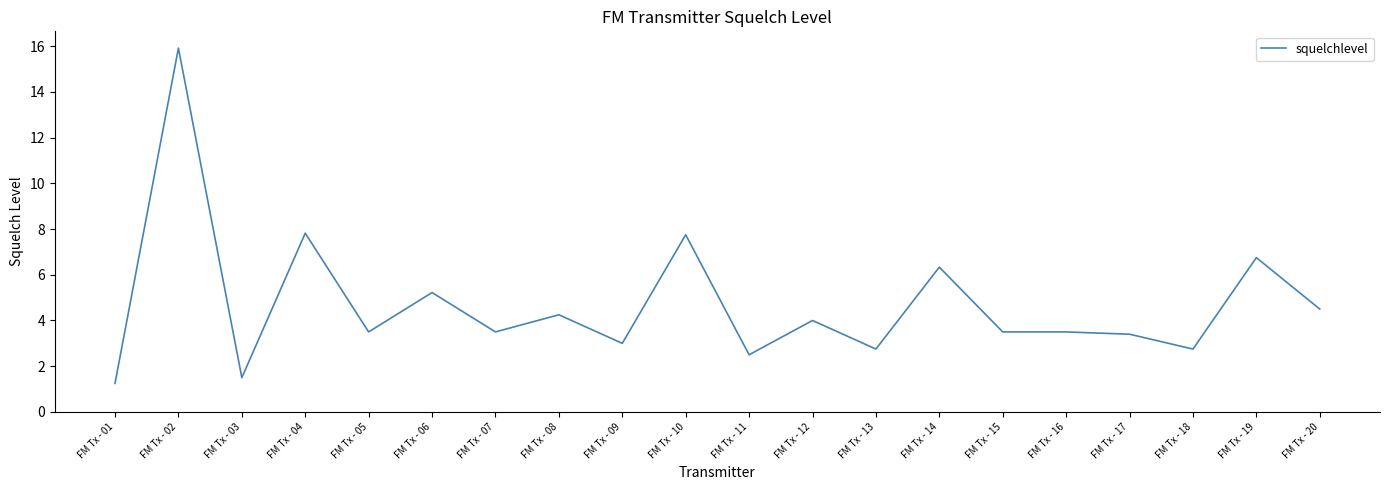

What is the minimum value shown in the chart?

1.2